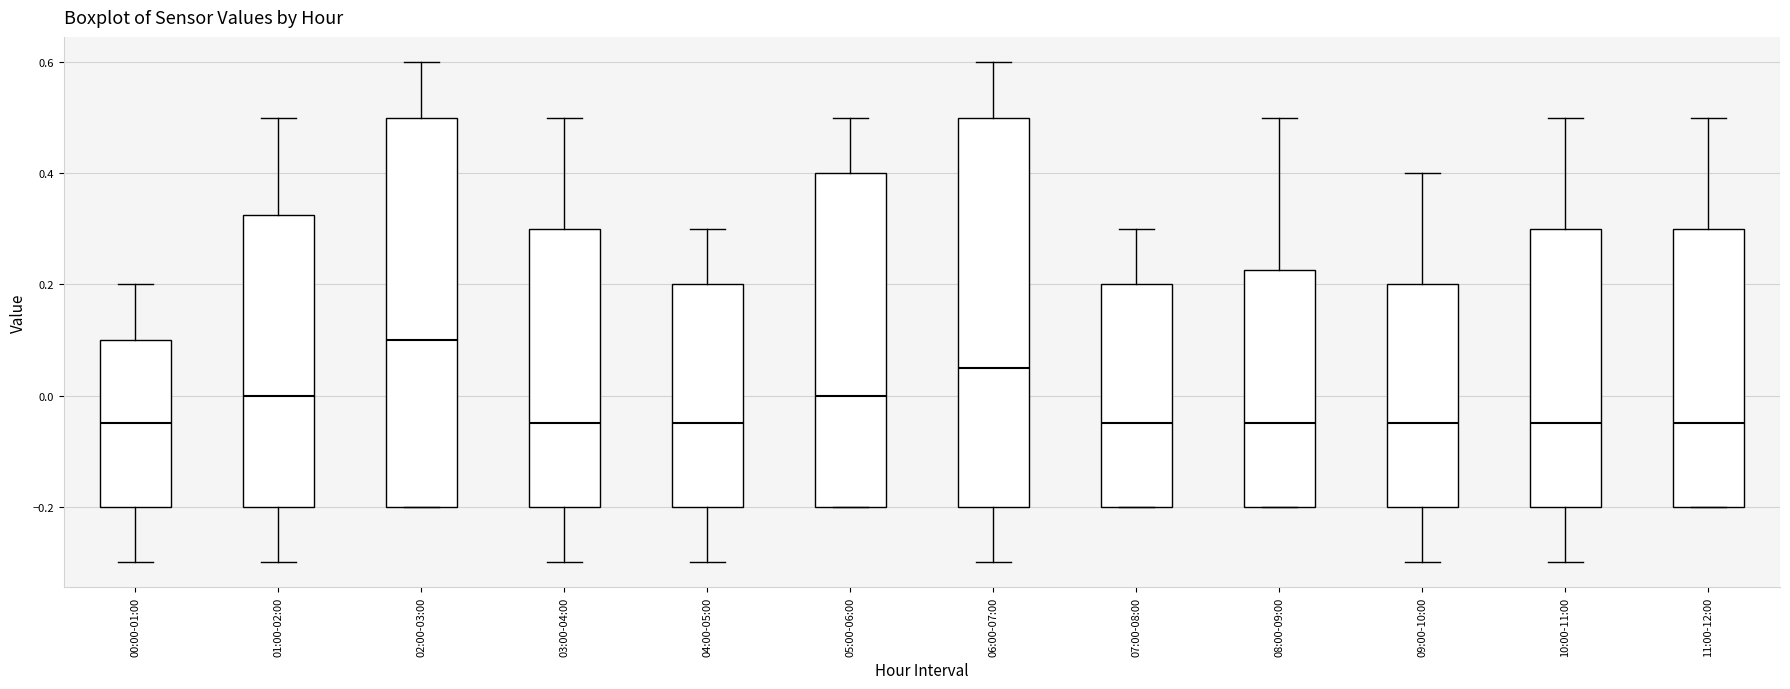

Reading left to right, transcribe this box plot: for each box, give where its median line is, the range the box spans, and where its two whiskers end, as read against the y-axis. The values are not printed on the chart, so give them approximately, as read against the axis.

00:00-01:00: median -0.04, box -0.20 to 0.10, whiskers -0.30 to 0.20
01:00-02:00: median 0.00, box -0.20 to 0.32, whiskers -0.30 to 0.50
02:00-03:00: median 0.10, box -0.20 to 0.50, whiskers -0.20 to 0.60
03:00-04:00: median -0.04, box -0.20 to 0.30, whiskers -0.30 to 0.50
04:00-05:00: median -0.04, box -0.20 to 0.20, whiskers -0.30 to 0.30
05:00-06:00: median 0.00, box -0.20 to 0.40, whiskers -0.20 to 0.50
06:00-07:00: median 0.06, box -0.20 to 0.50, whiskers -0.30 to 0.60
07:00-08:00: median -0.04, box -0.20 to 0.20, whiskers -0.20 to 0.30
08:00-09:00: median -0.04, box -0.20 to 0.22, whiskers -0.20 to 0.50
09:00-10:00: median -0.04, box -0.20 to 0.20, whiskers -0.30 to 0.40
10:00-11:00: median -0.04, box -0.20 to 0.30, whiskers -0.30 to 0.50
11:00-12:00: median -0.04, box -0.20 to 0.30, whiskers -0.20 to 0.50